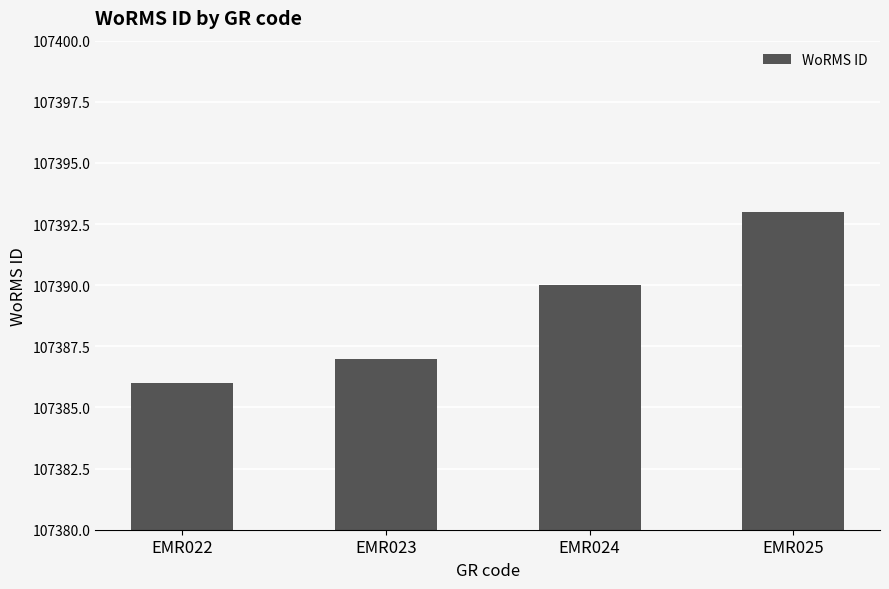

Does the chart contain any negative values?

No